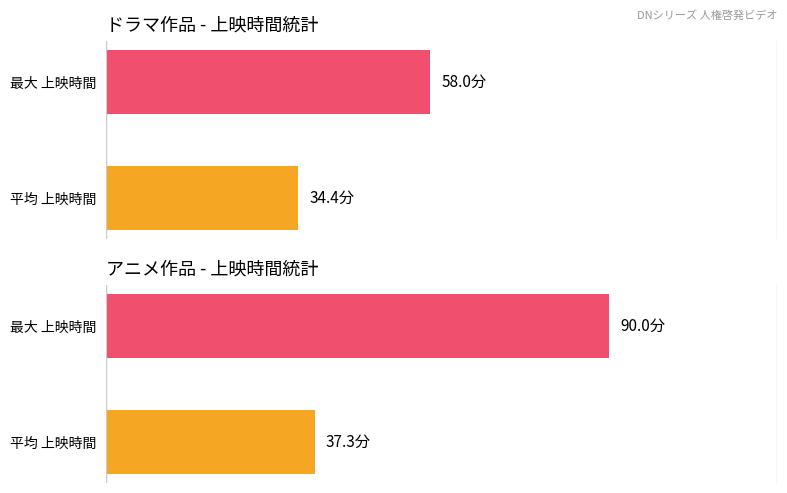

List the series in order of their peak value, lowest first.

ドラマ, アニメ